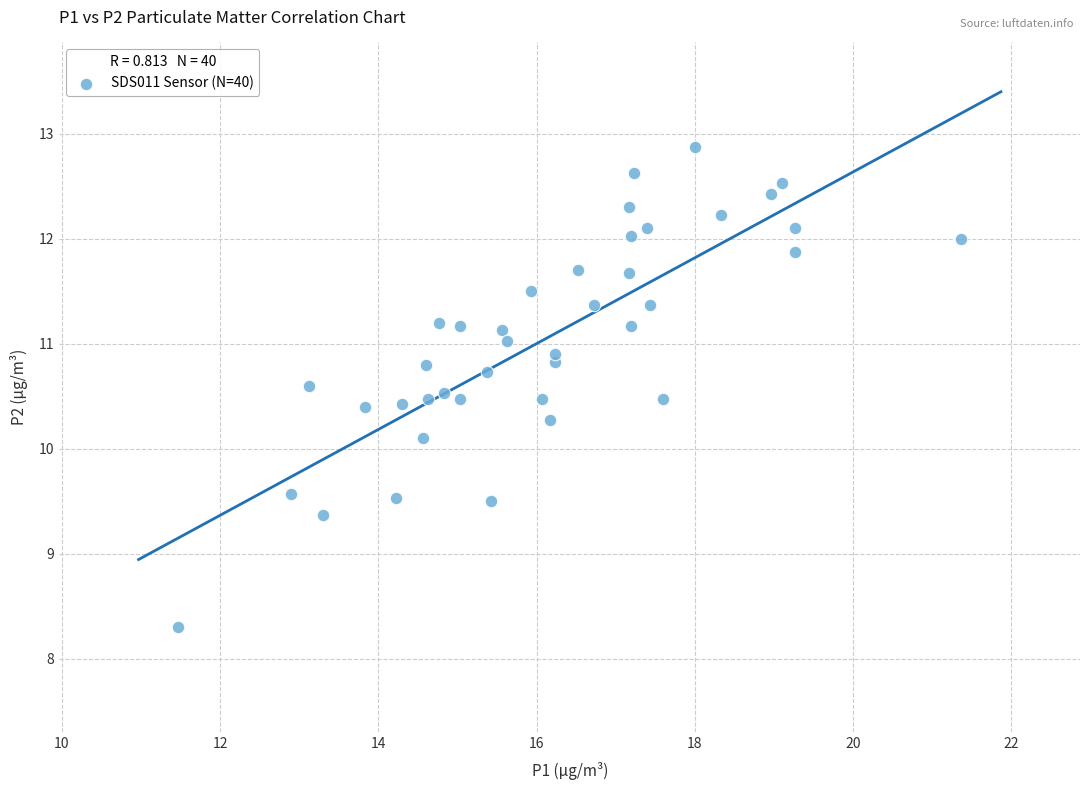

What Y value in the scatter plot is closest to 10?

10.1